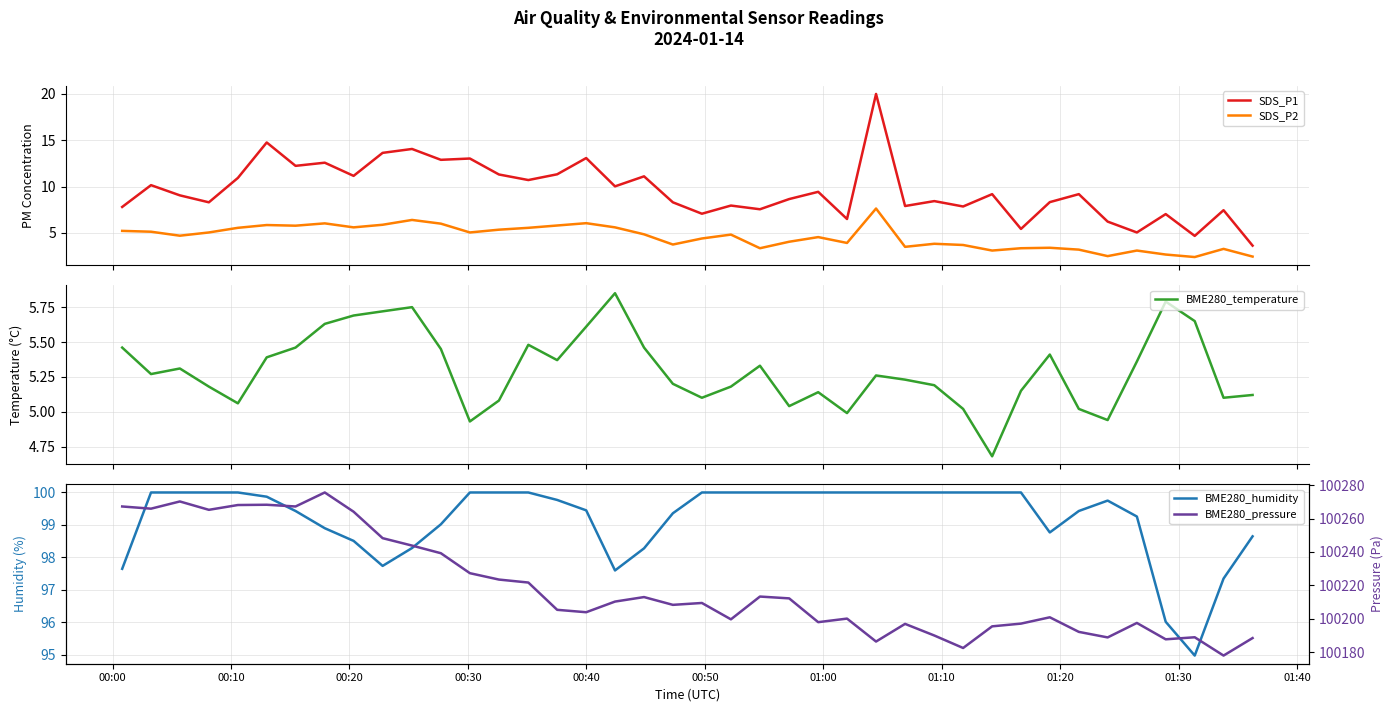

True or false: SDS_P1 and SDS_P2 intersect in this chart.

False